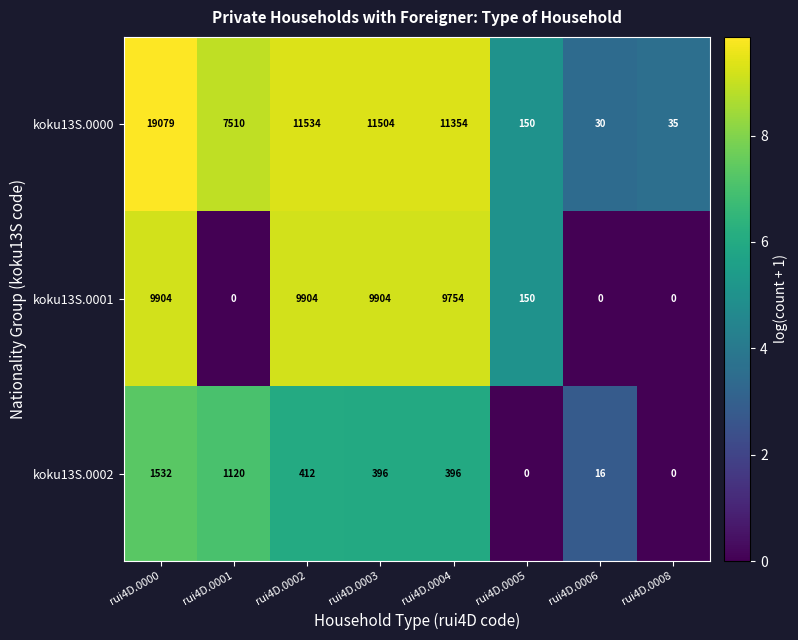

Rank the series at rui4D.0006 from lowest to highest value.

koku13S.0001, koku13S.0002, koku13S.0000